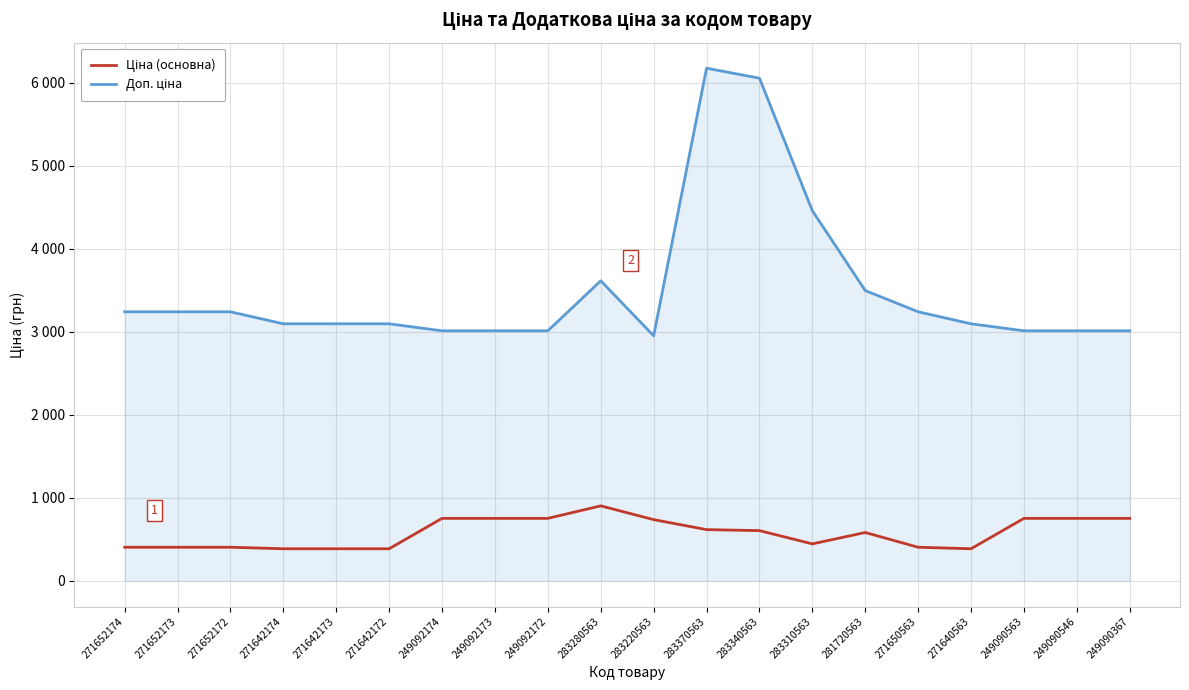

Does the chart display data point markers on the line(s)?

No